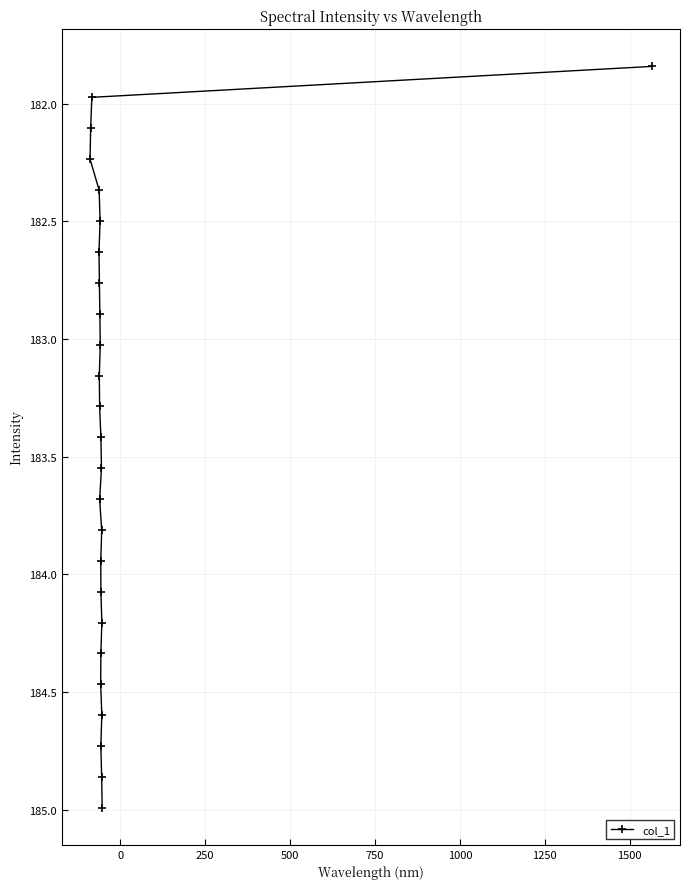

What is the greatest value displayed?

185.0